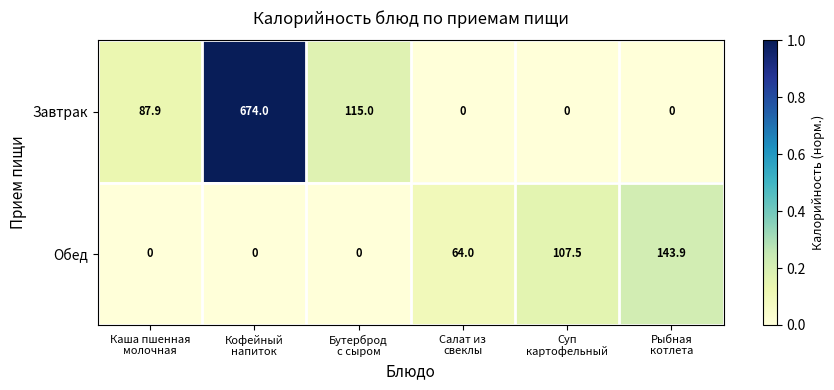

What is the difference between the highest and lowest values at Рыбная
котлета?

143.9